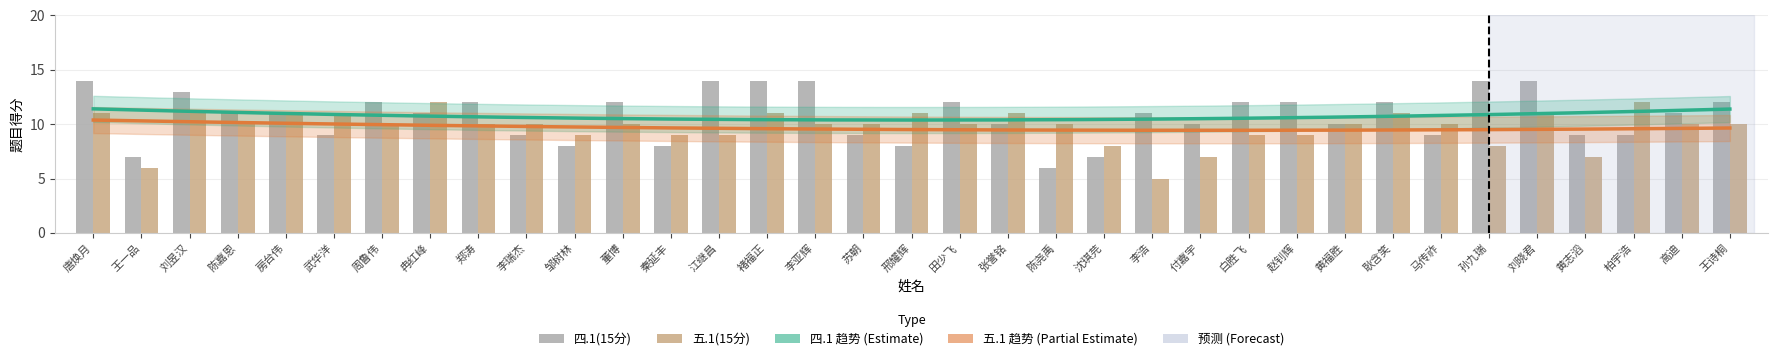

Which category has the lowest value in the 五.1(15分) series?

李浩